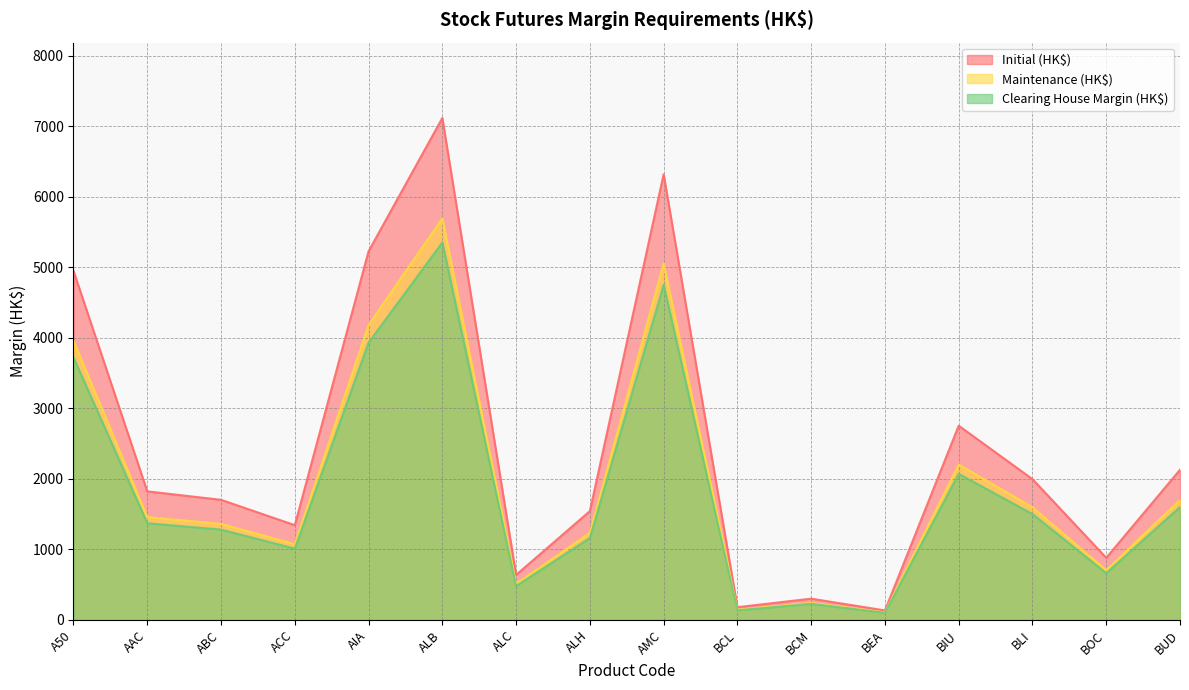

Does the chart have visible grid lines?

Yes